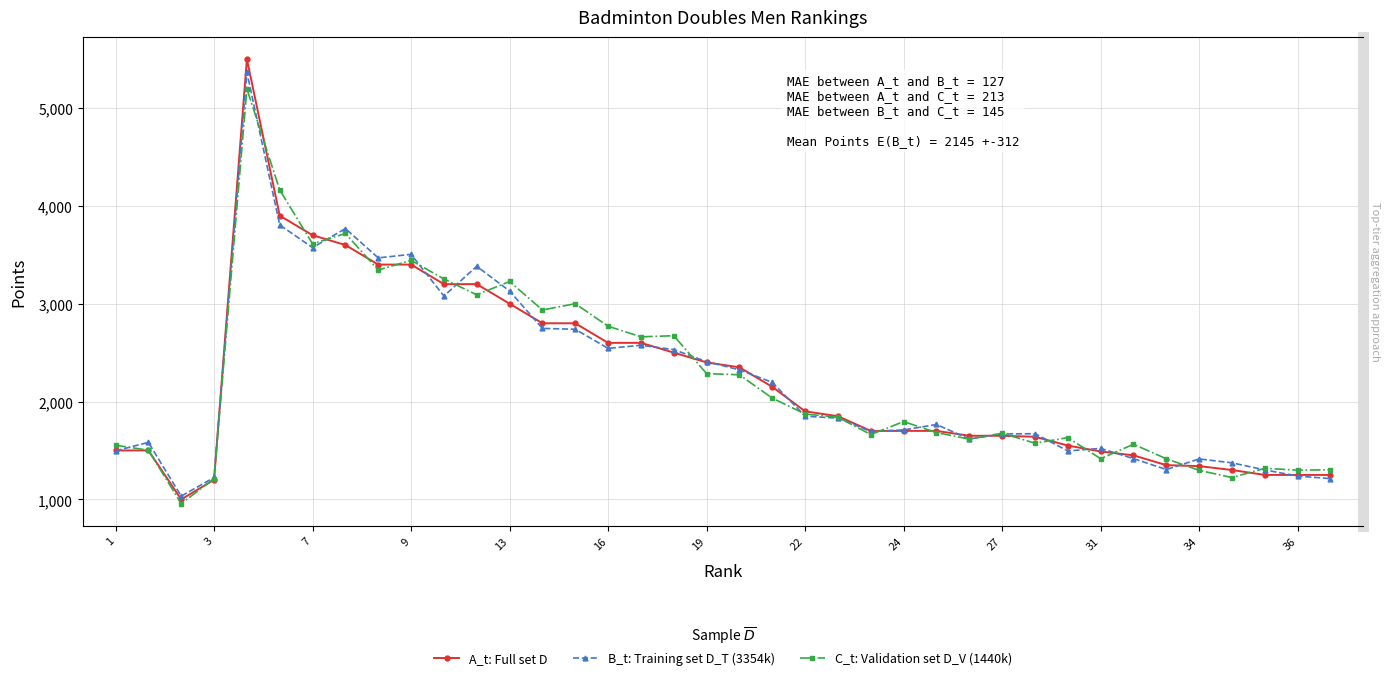

At how many categories does at least one series exceed 3241?

8